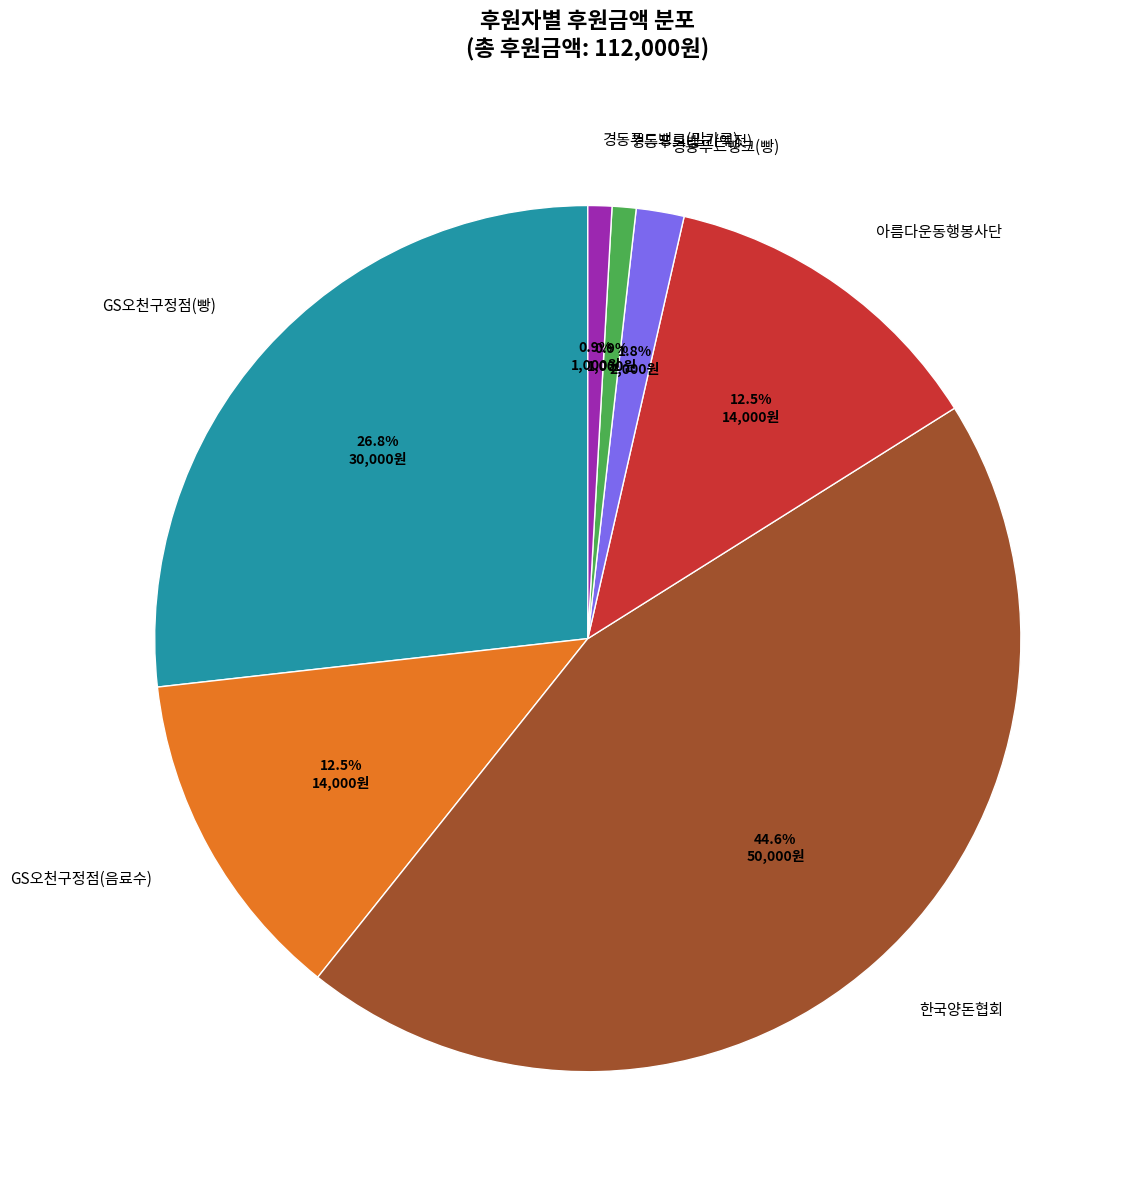

To the nearest percent, what is the combined percentage of 경동푸드뱅크(밀가루) and 경동푸드뱅크(빵)?

3%